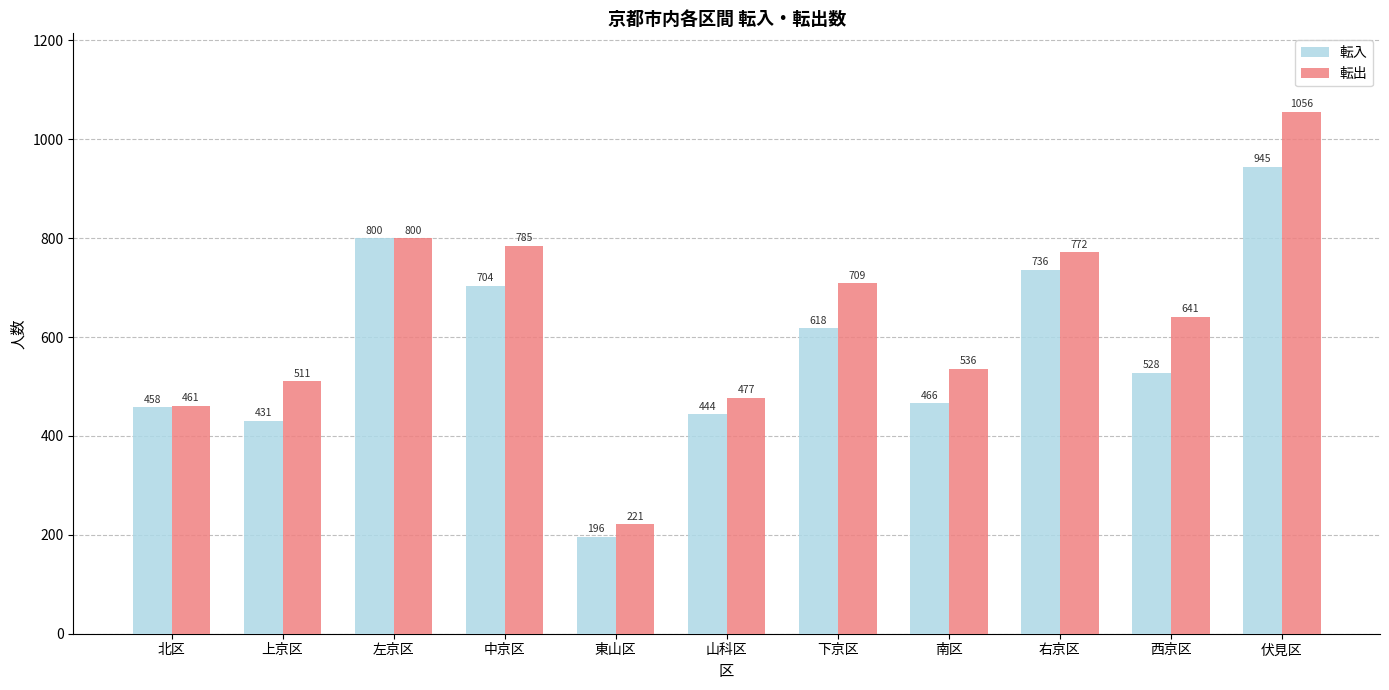

What is the difference between the second highest and minimum values in the 転入 series?

604